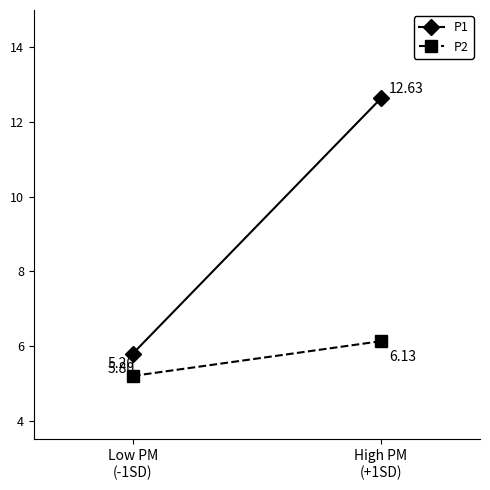

Reading right to left, list all the values displayed in this chart.

P1: High PM
(+1SD)=12.6	Low PM
(-1SD)=5.8
P2: High PM
(+1SD)=6.1	Low PM
(-1SD)=5.2